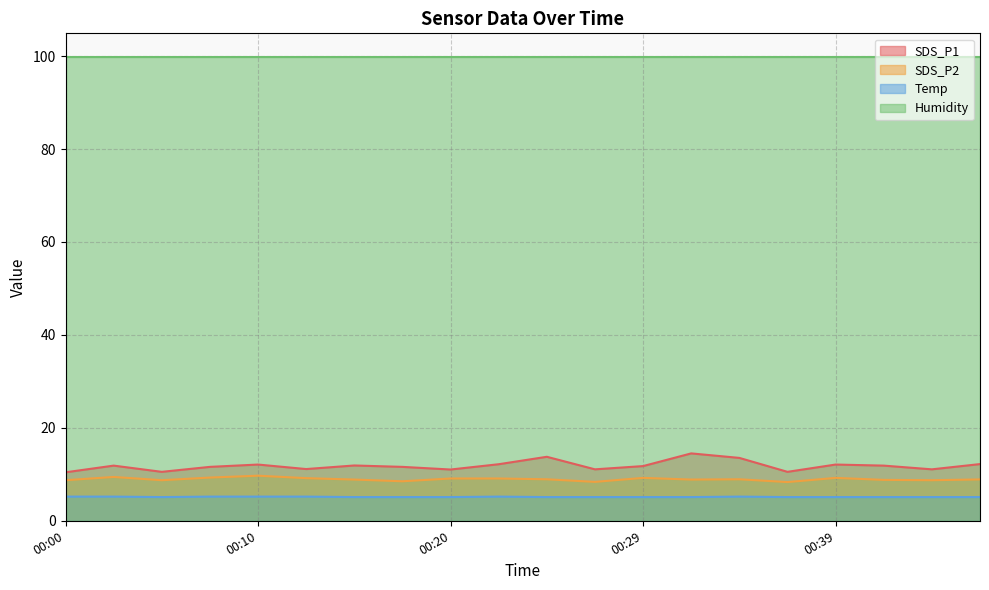

What is the maximum value for SDS_P2?

9.7